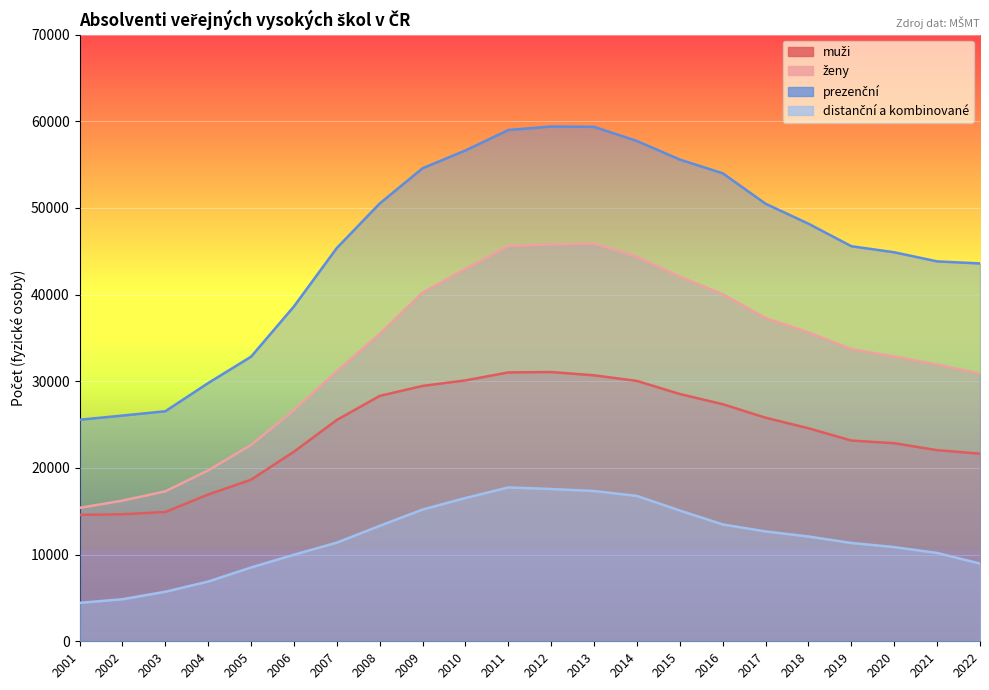

Rank the series at 2019 from lowest to highest value.

distanční a kombinované, muži, ženy, prezenční